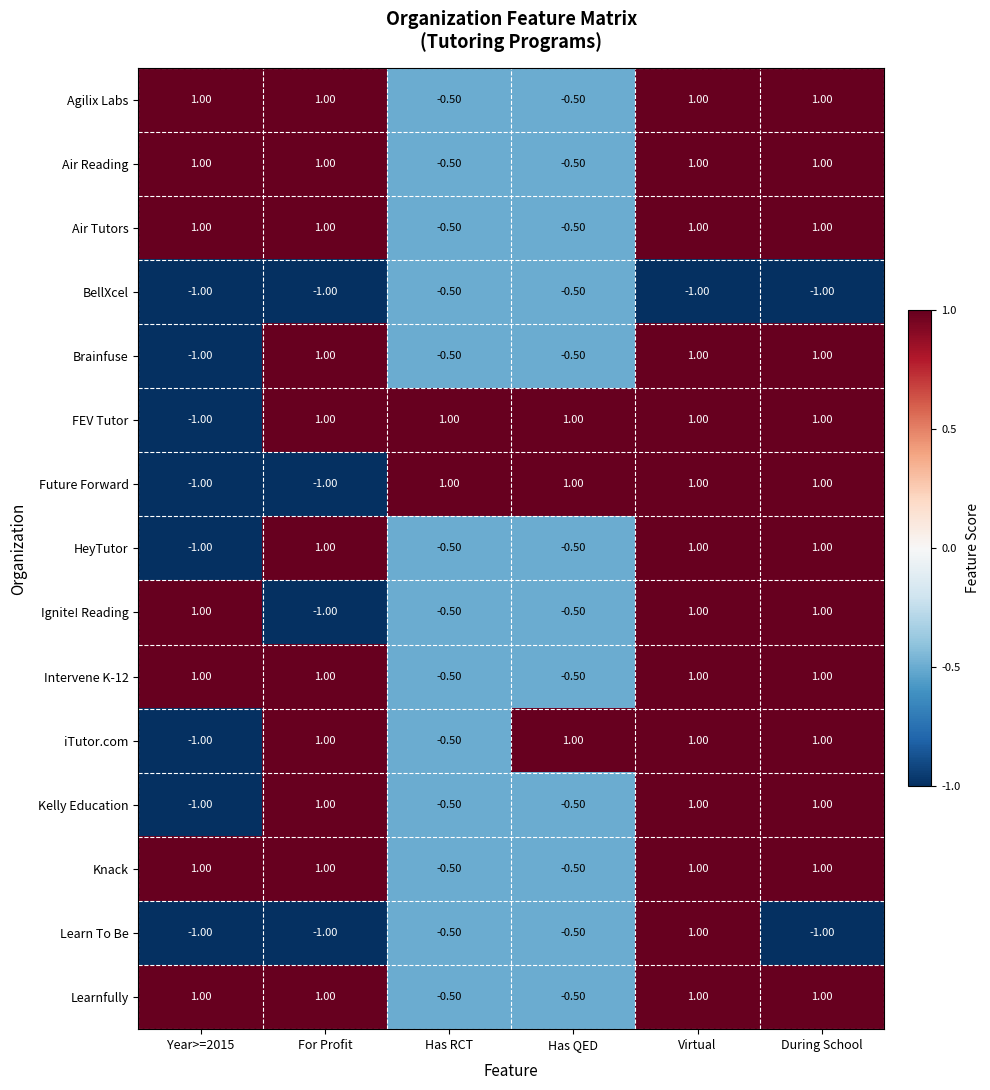

What is the sum of all BellXcel values?

-5.0